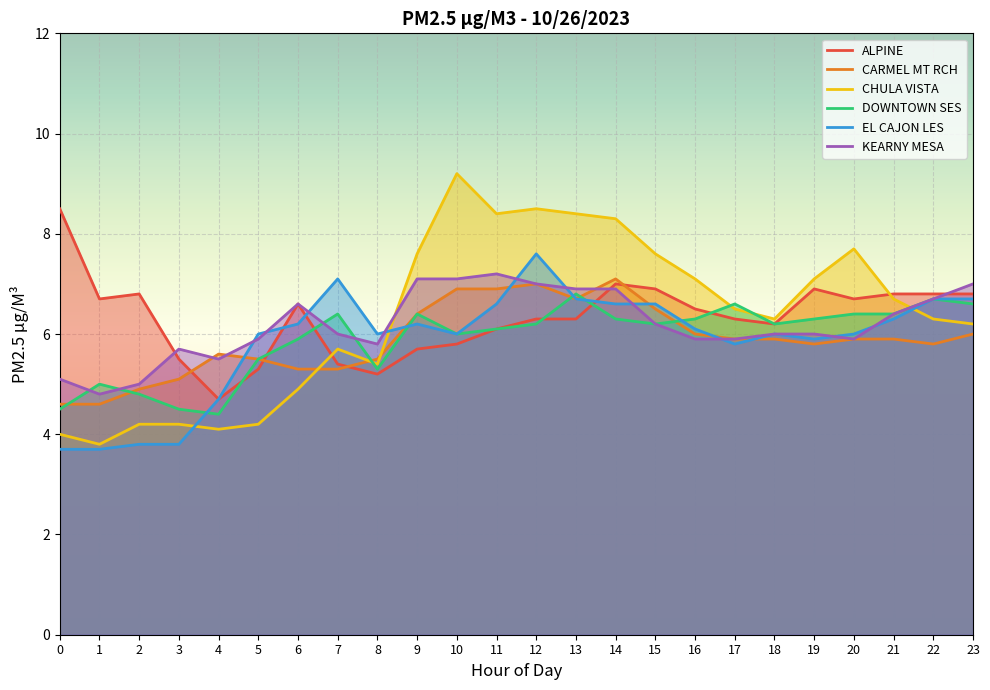

What is the sum of all CARMEL MT RCH values?

141.1